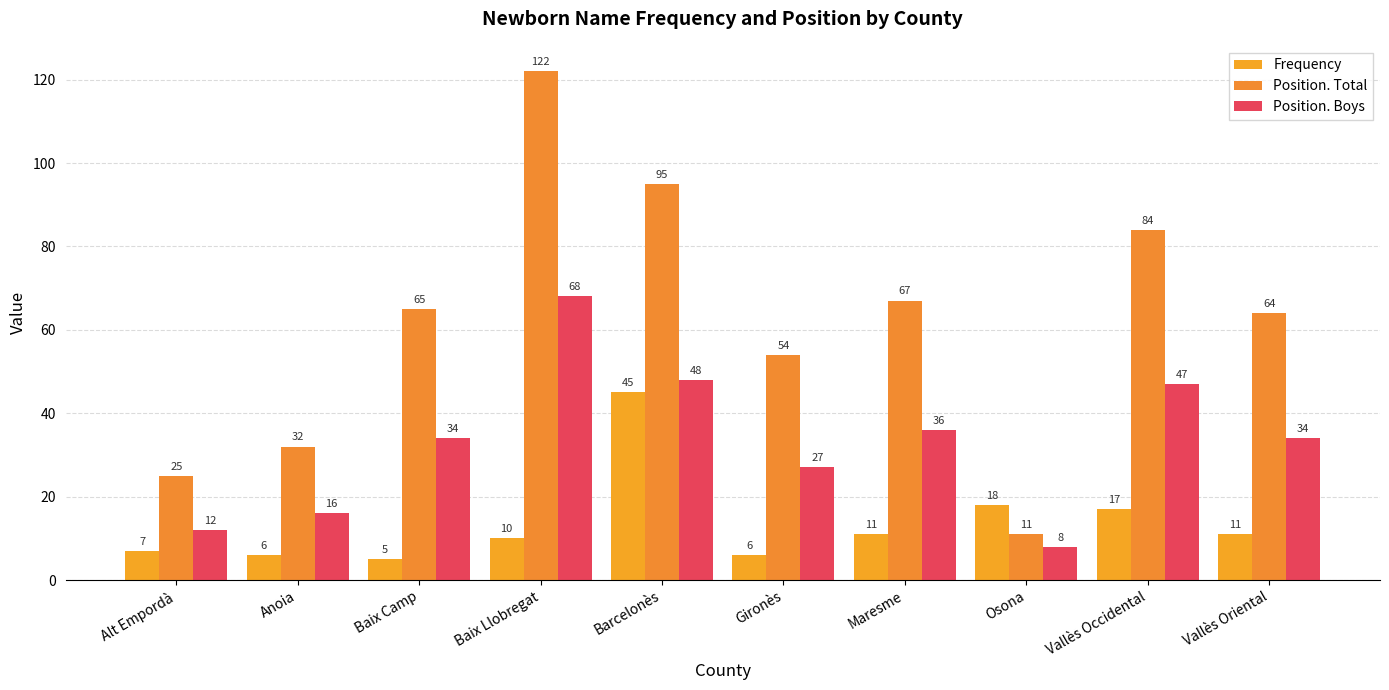

What is the spread (max minus min) of values at Baix Llobregat?

112